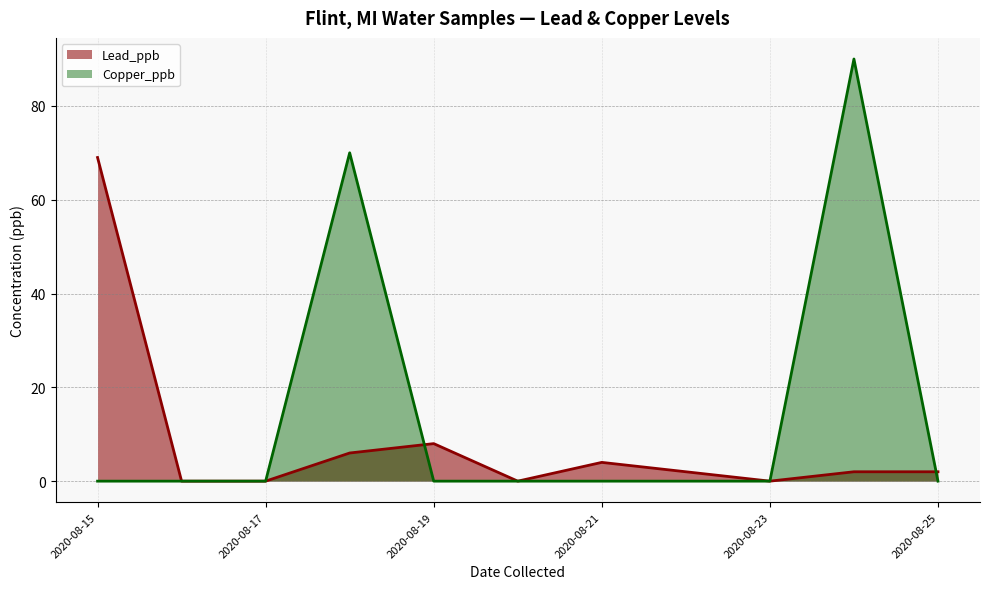

Which category has the highest value across all series?

2020-08-24